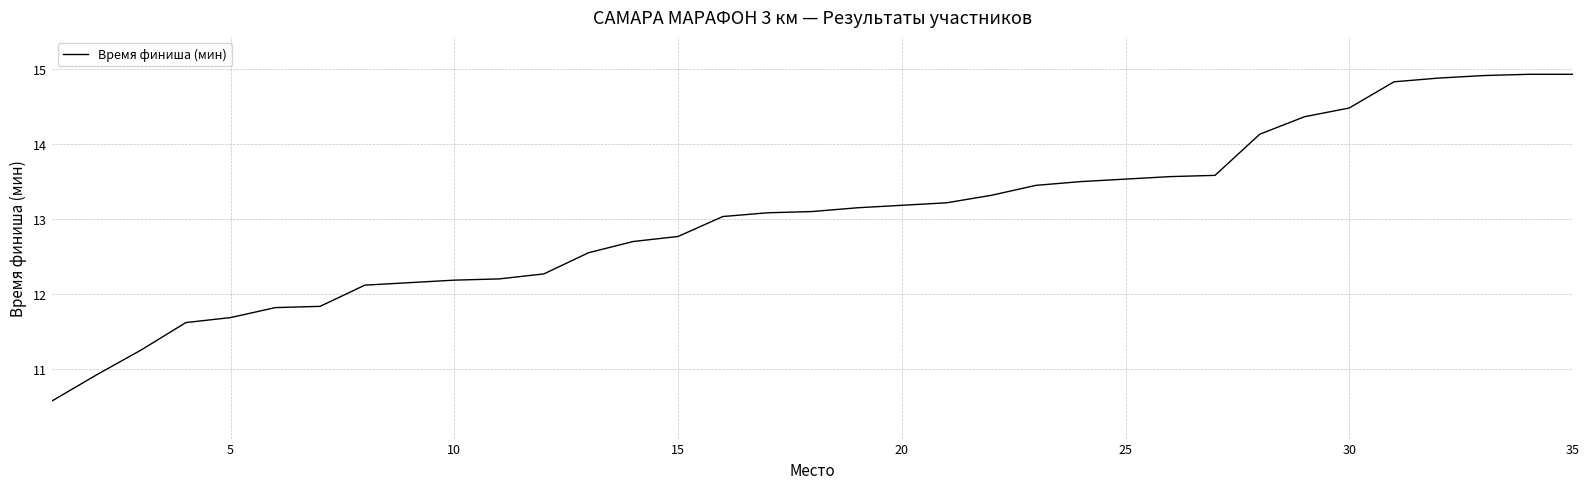

What is the difference between the maximum and minimum values?

4.4